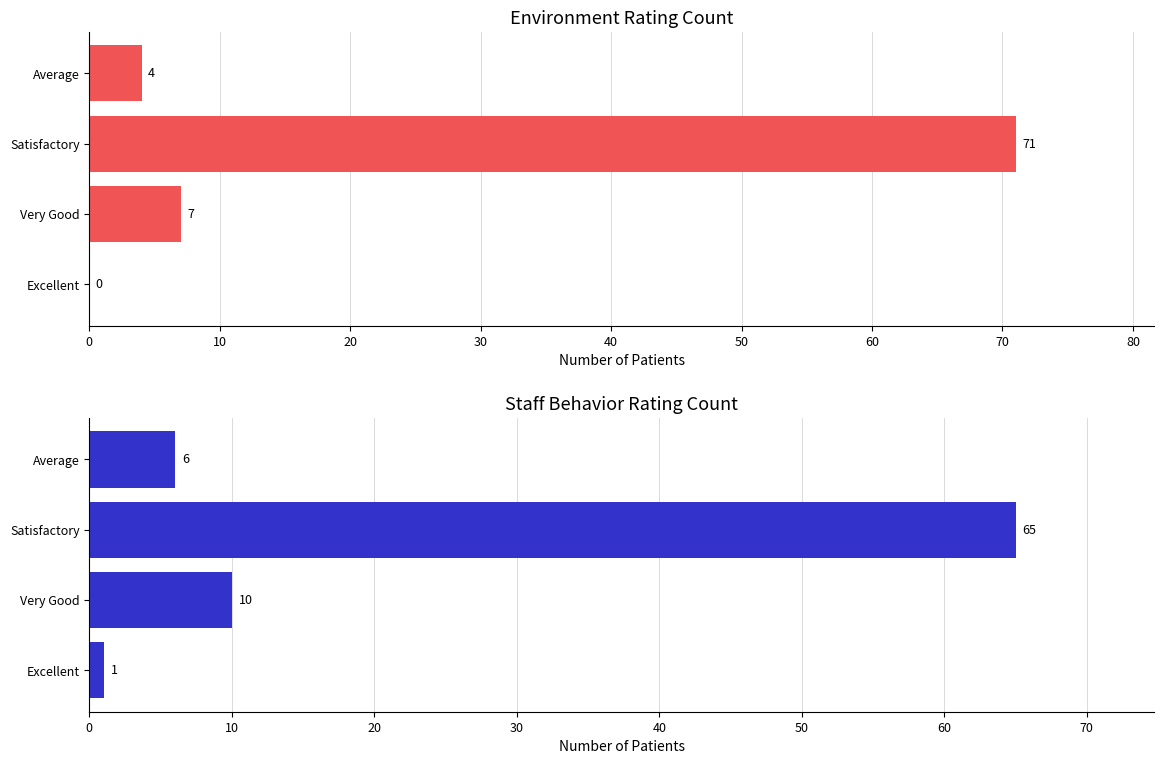

How many bars are there in total?

8